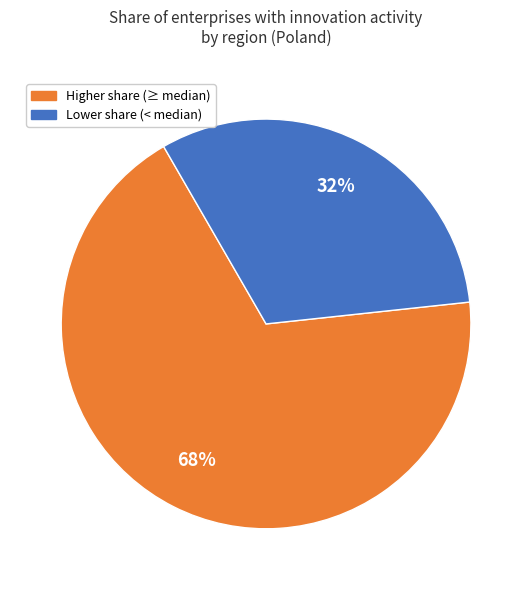

To the nearest percent, what is the average slice percentage?

50%